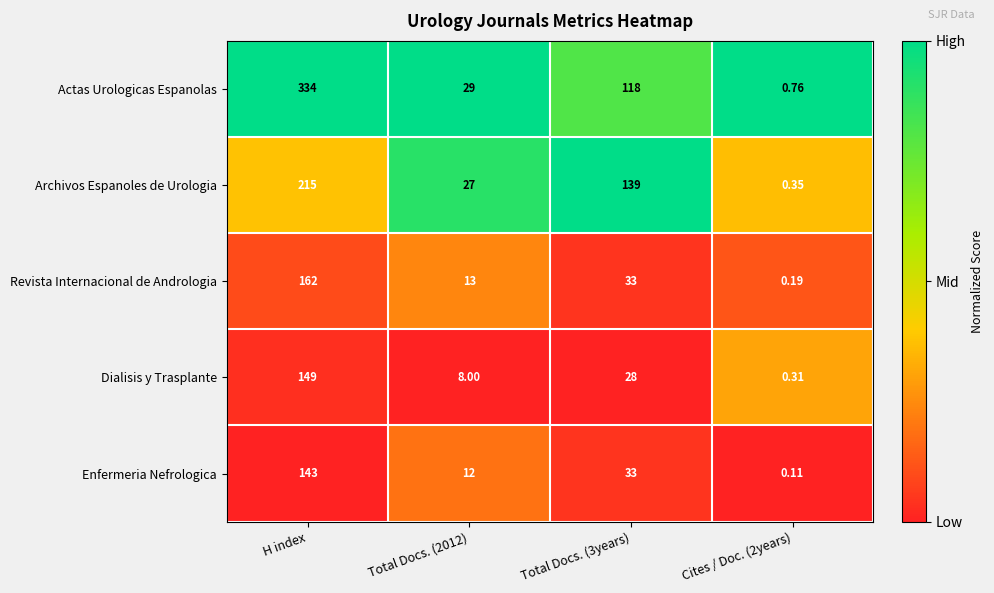

At how many categories does at least one series exceed 0?

4